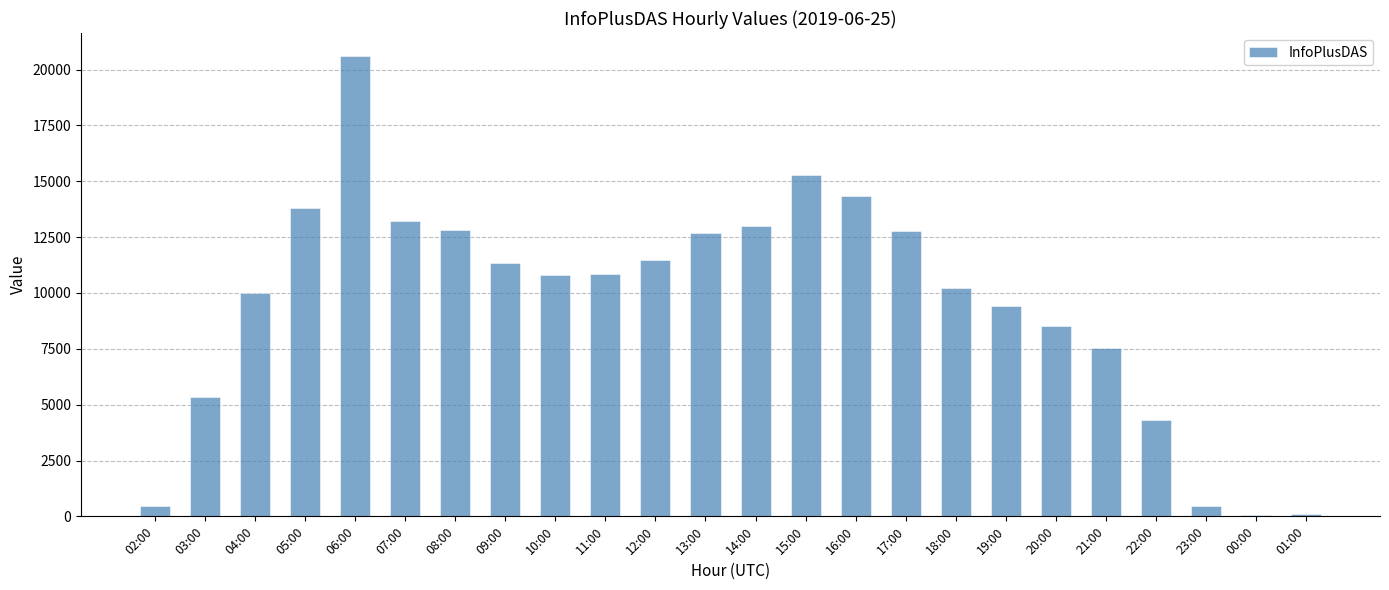

The chart shows a value of 13230 at 07:00. True or false?

True